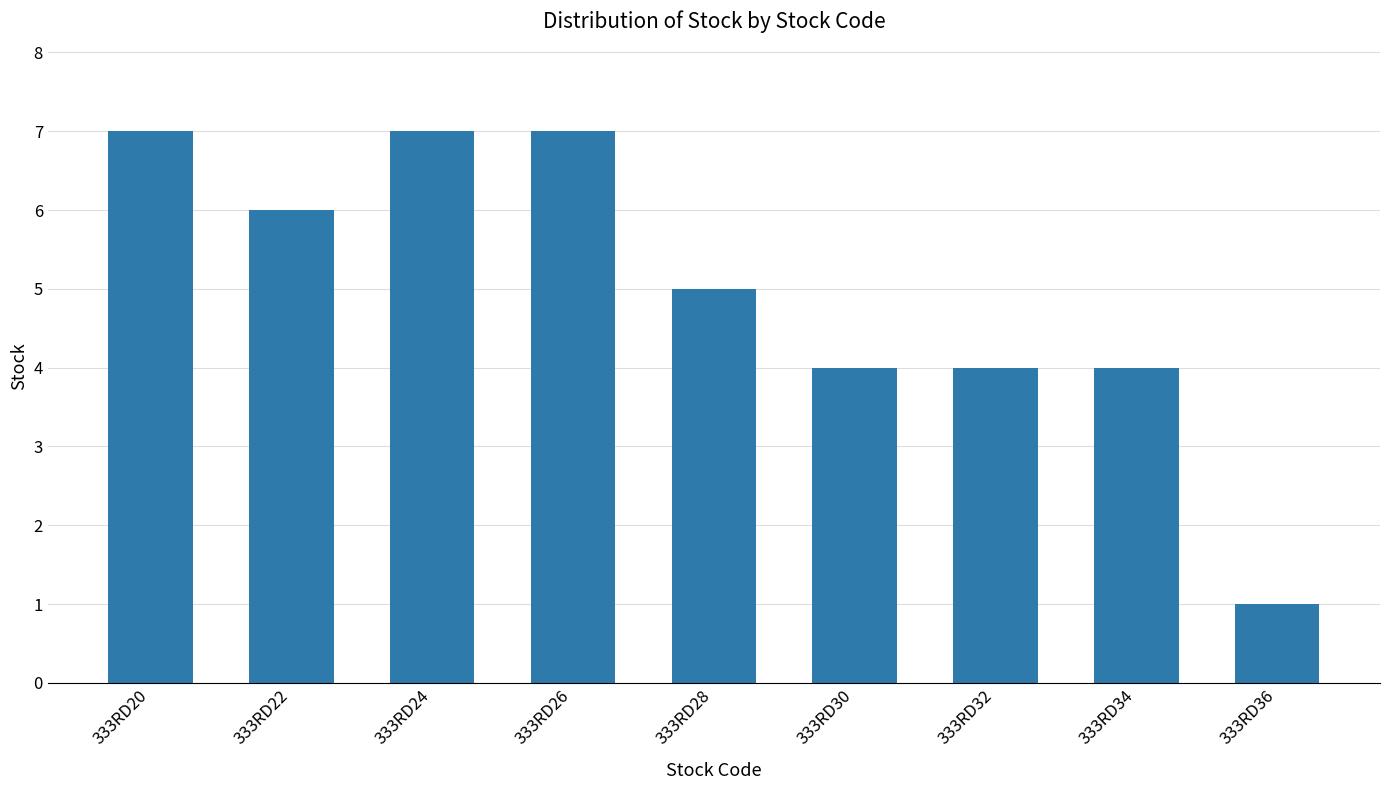

True or false: the data shows 7 at 333RD24.

True